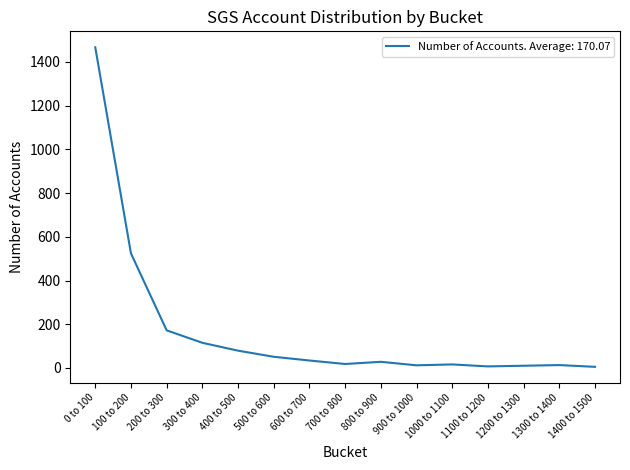

Read the value at 300 to 400.

115